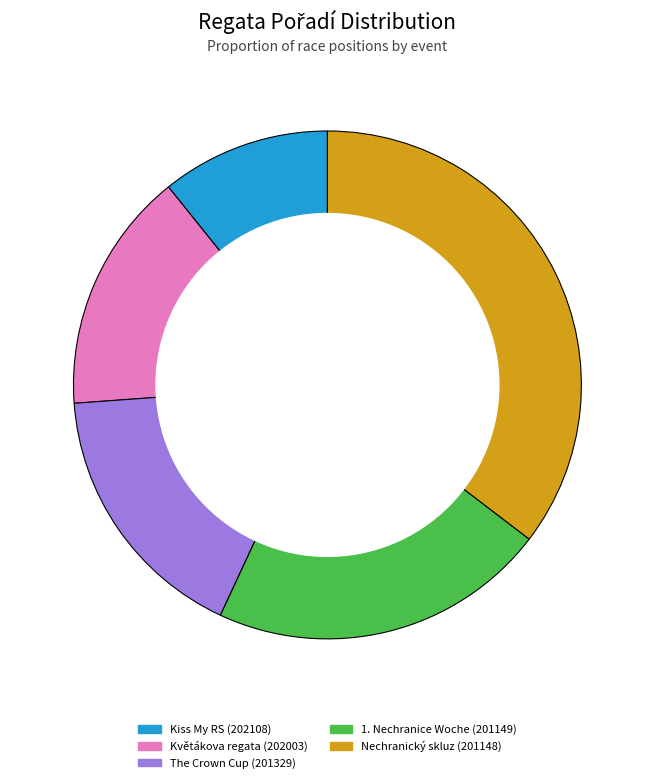

How many slices are in this pie chart?

5